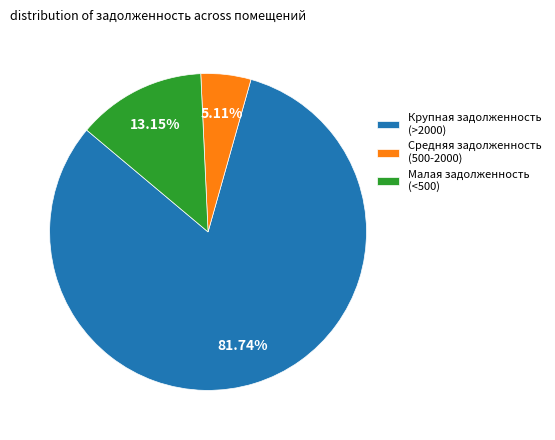

Is Крупная задолженность (>2000) the majority of the pie?

Yes